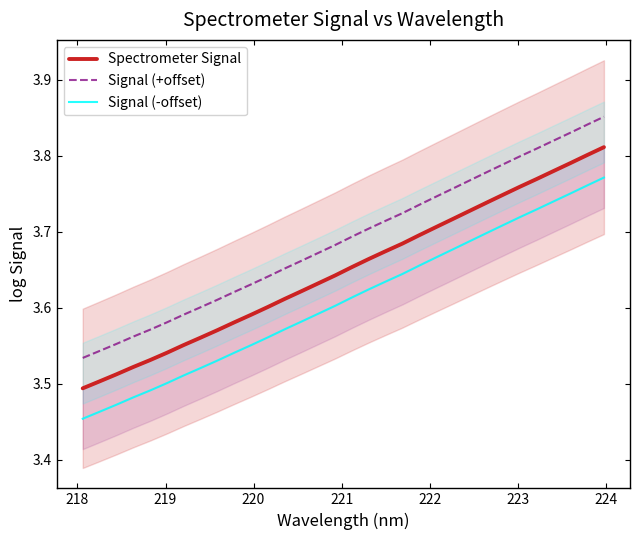

True or false: Spectrometer Signal and Signal (-offset) cross at least once.

False